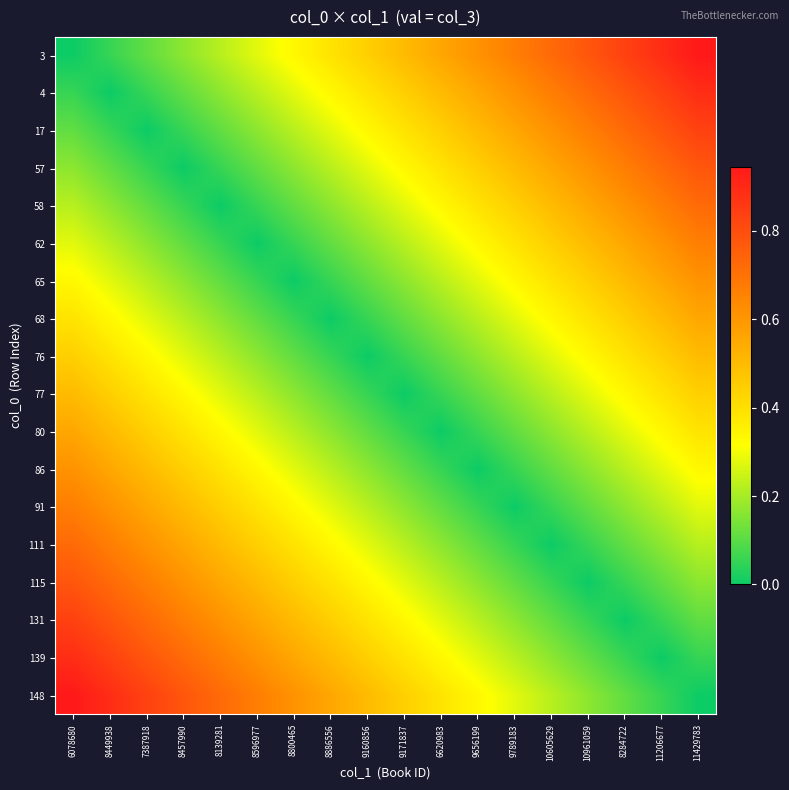

Count the number of data series in this chart.

18